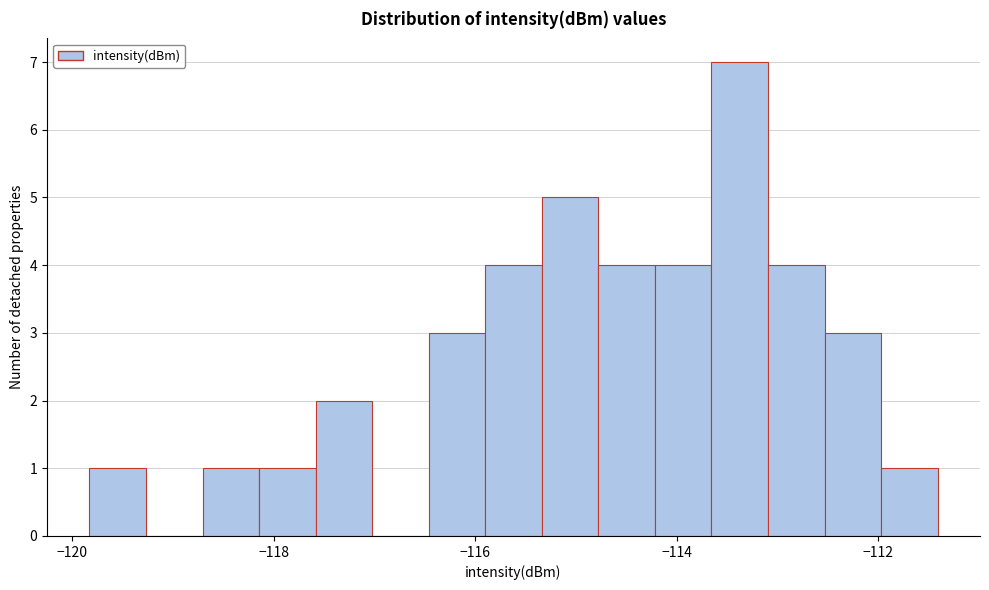

Around what value on the x-axis is the tallest bar? Give the approximate position of its centre, as read against the axis.

-113.4